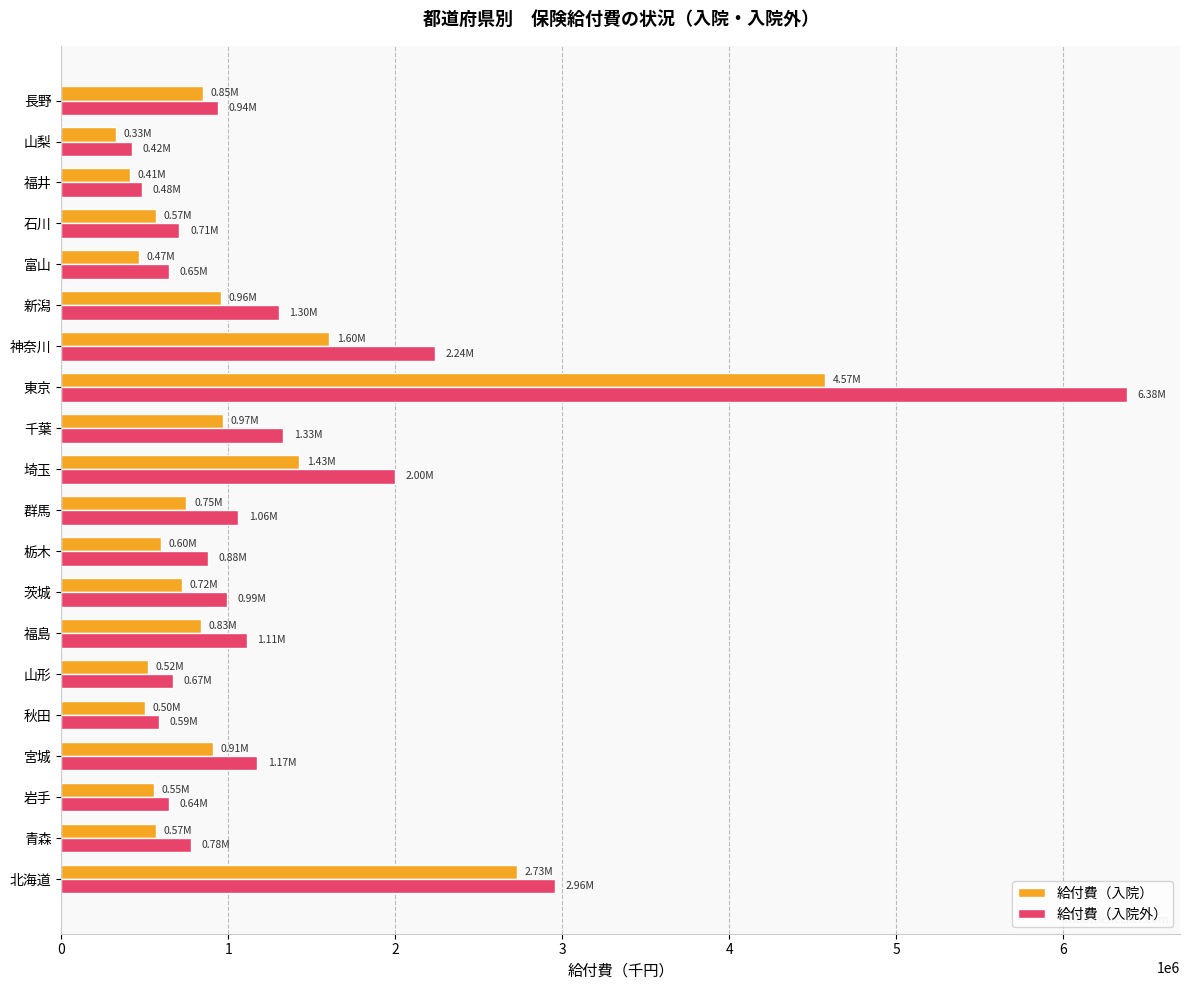

Which category has the highest value across all series?

東京